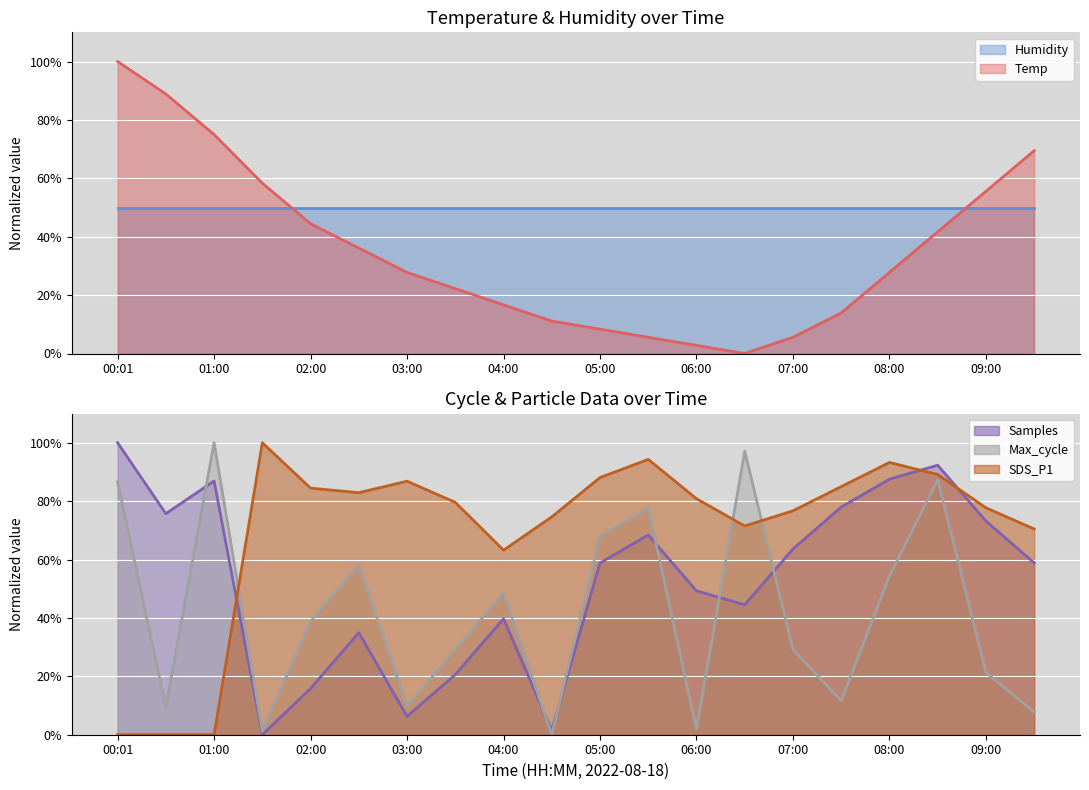

Which category has the lowest value across all series?

06:30